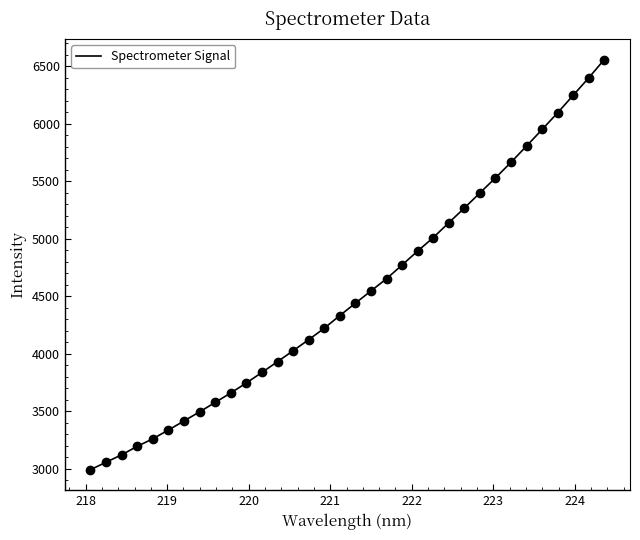

What is the maximum value shown in the chart?

6559.7